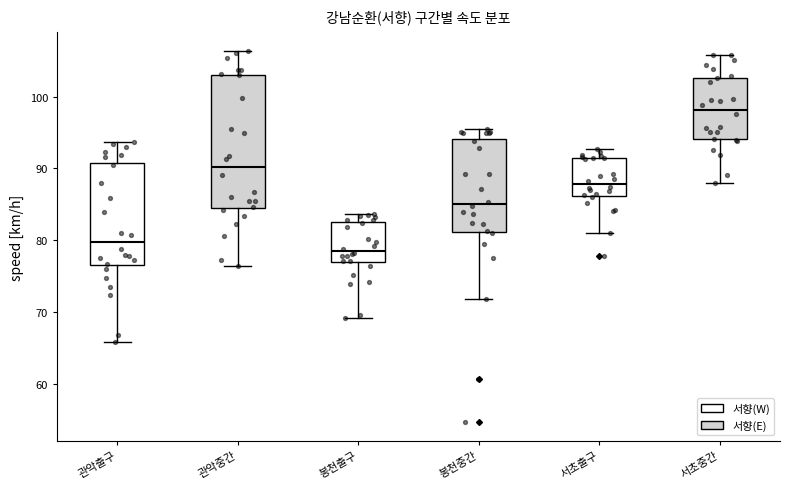

Reading left to right, transcribe this box plot: for each box, give where its median line is, the range the box spans, and where its two whiskers end, as read against the y-axis. The values are not printed on the chart, so give them approximately, as read against the axis.

관악출구: median 80, box 77 to 91, whiskers 66 to 94
관악중간: median 90, box 85 to 103, whiskers 76 to 106
봉천출구: median 79, box 77 to 83, whiskers 69 to 84
봉천중간: median 85, box 81 to 94, whiskers 72 to 95
서초출구: median 88, box 86 to 91, whiskers 81 to 93
서초중간: median 98, box 94 to 103, whiskers 88 to 106